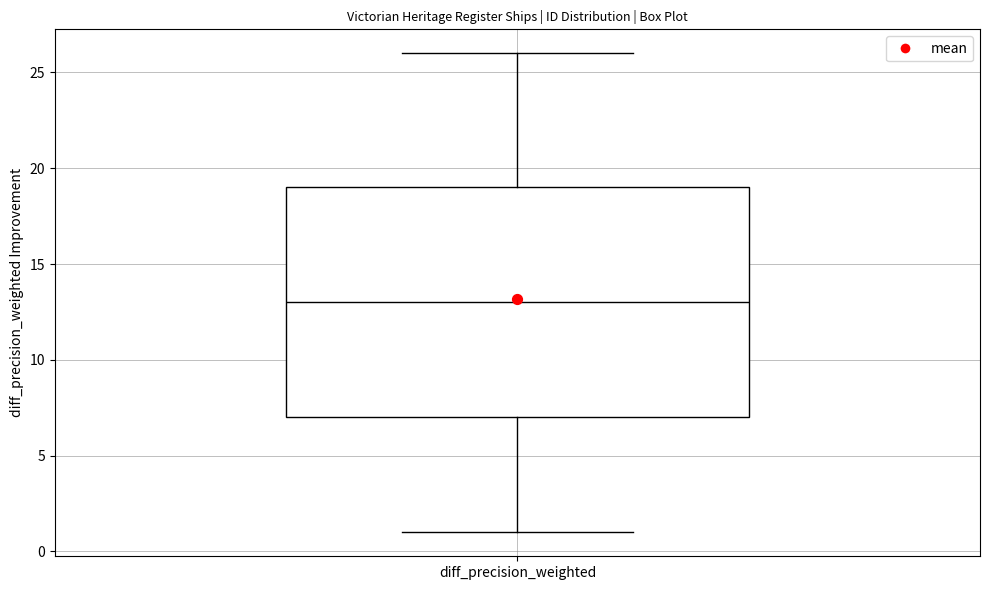

Where is the upper edge of the box for diff_precision_weighted on the y-axis? The values are not printed on the chart, so give them approximately, as read against the axis.

19